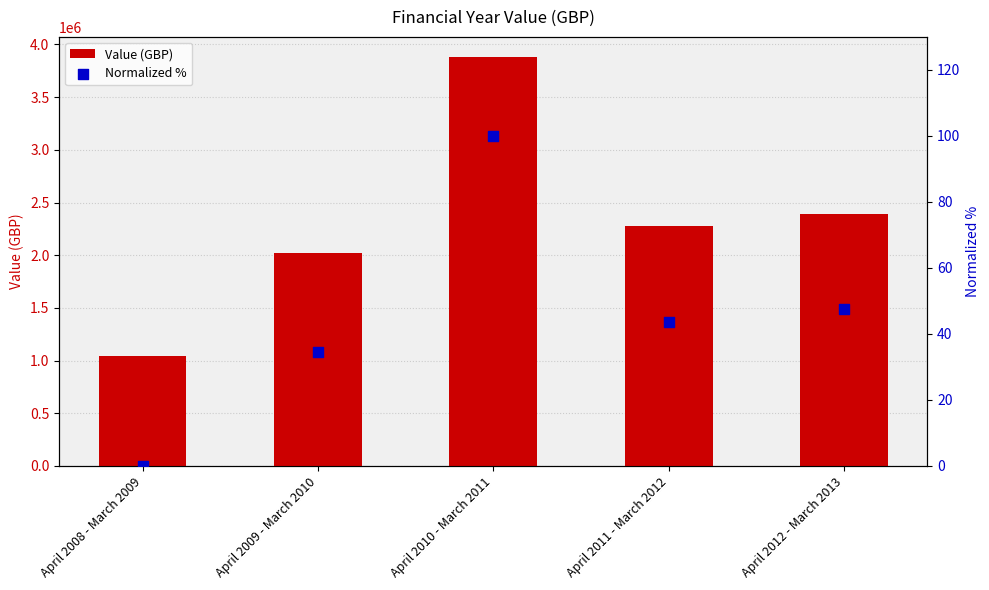

At which category is the sum across all series the highest?

April 2010 - March 2011